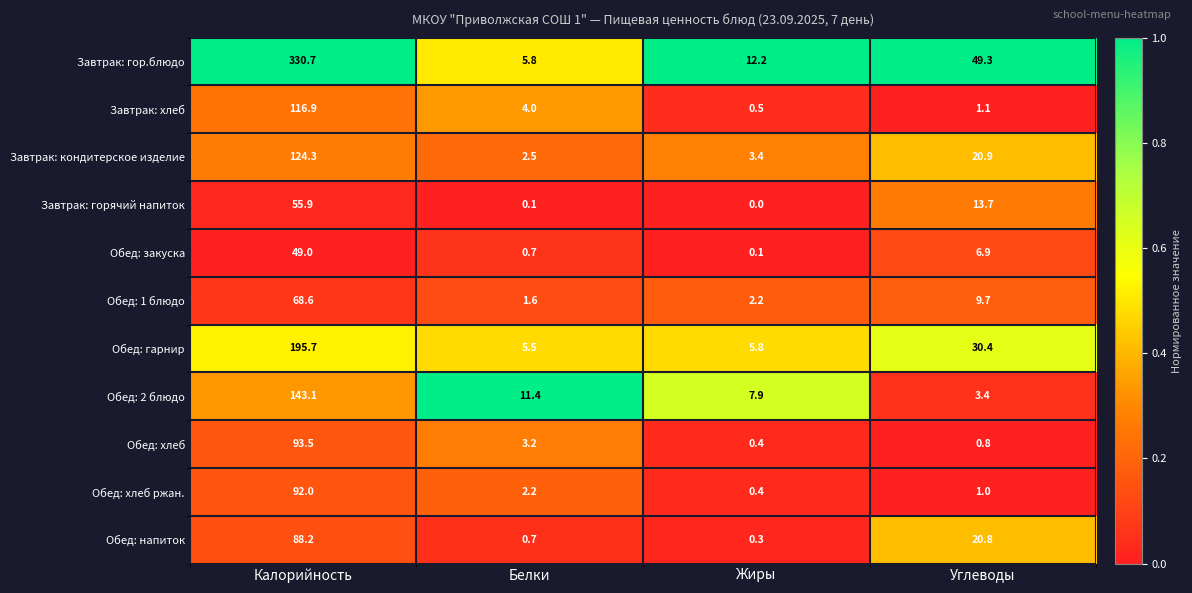

How many data points does each series have?

4